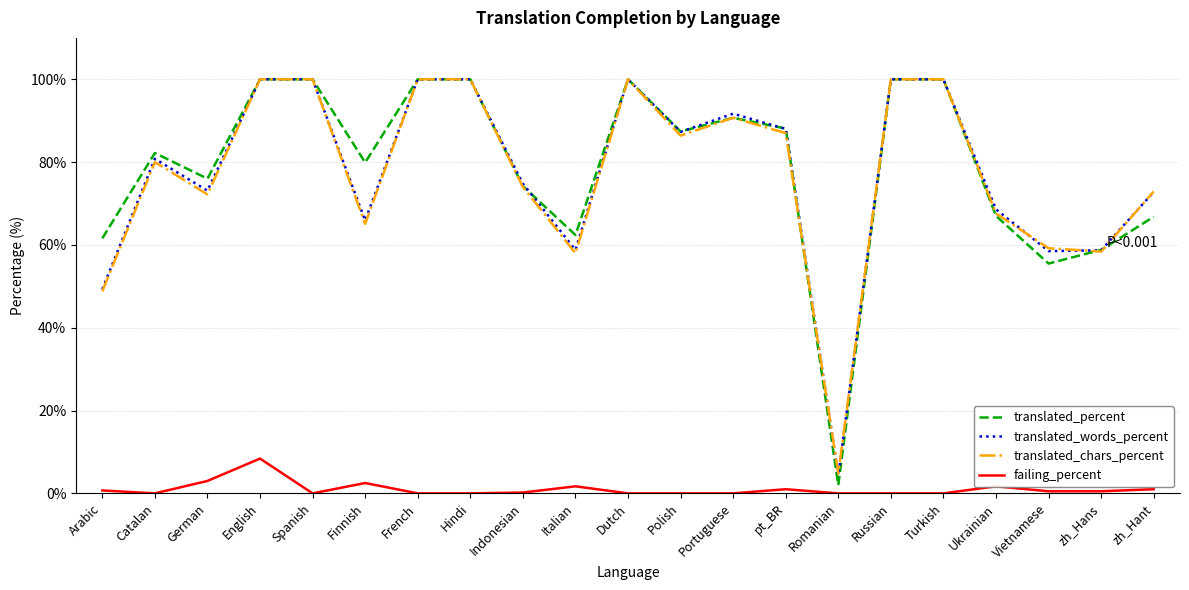

At how many categories does at least one series exceed 72?

15